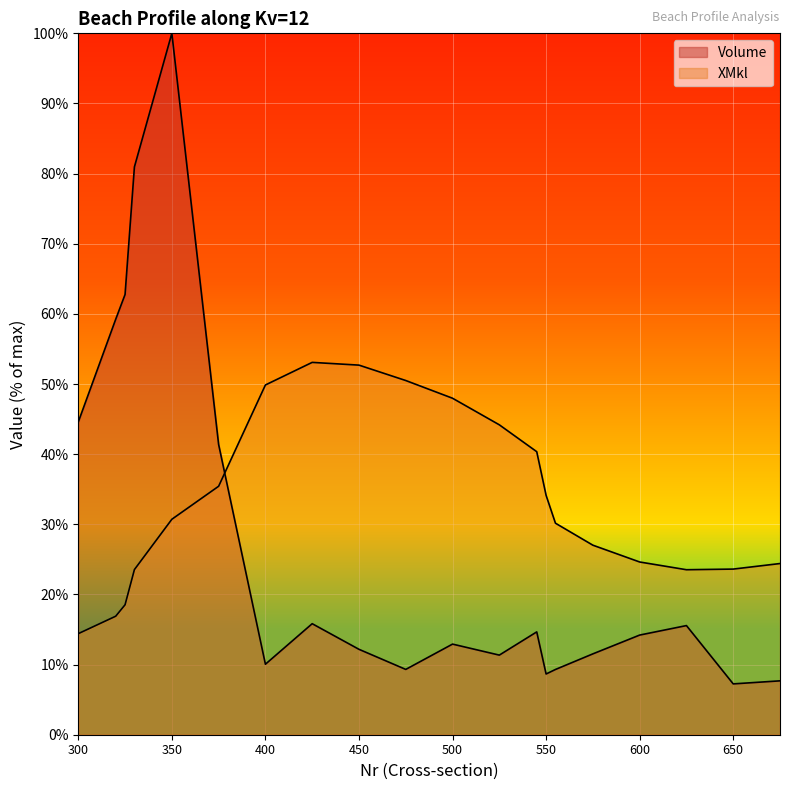

How many times do XMkl and Volume cross each other?

1